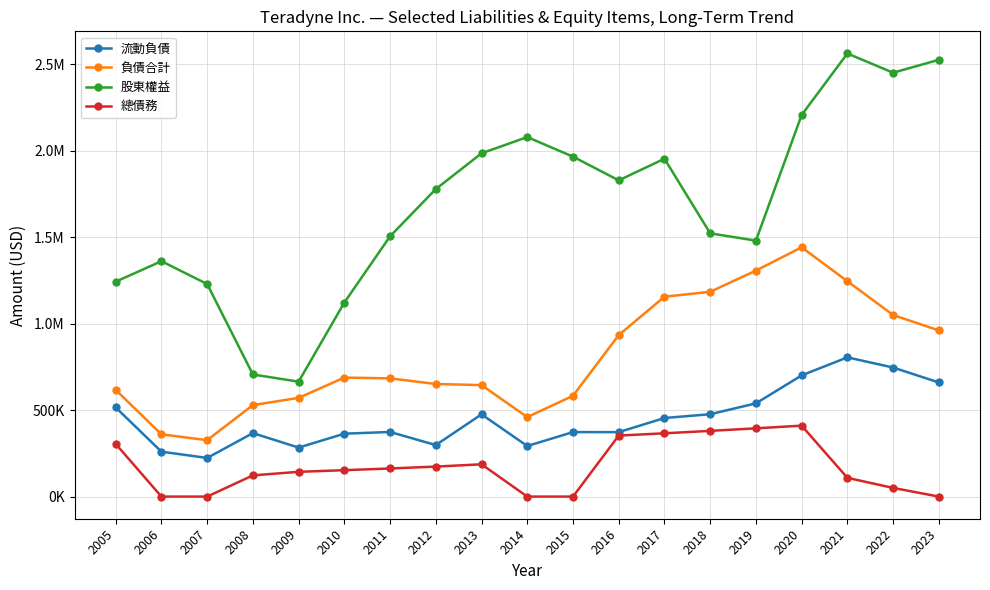

What is the difference between the highest and lowest values at 2005?

938018